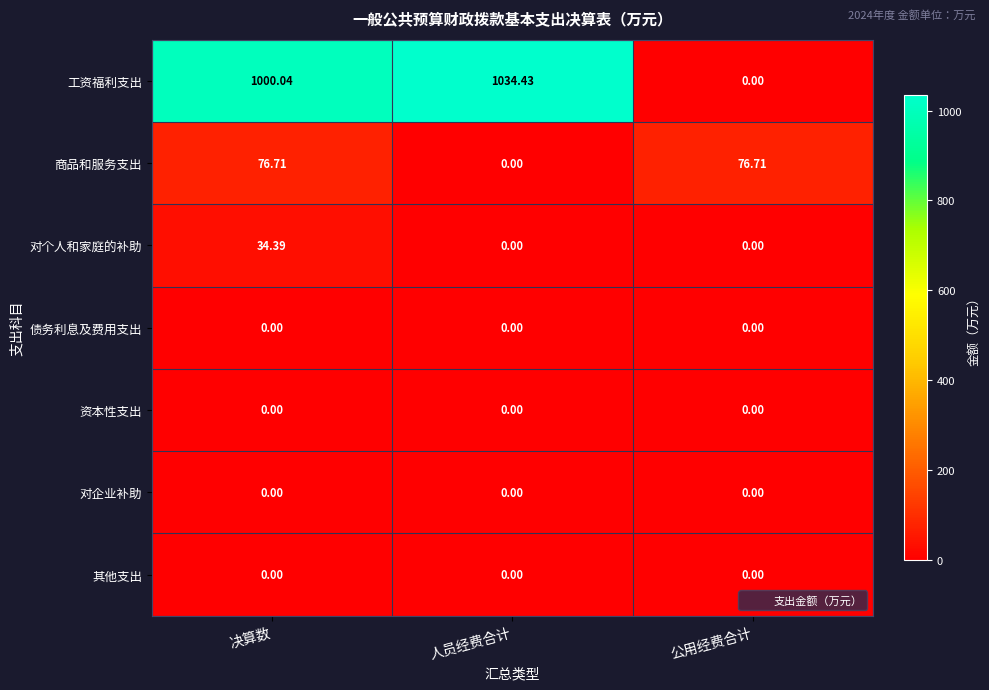

Which label corresponds to the largest value in the chart?

人员经费合计